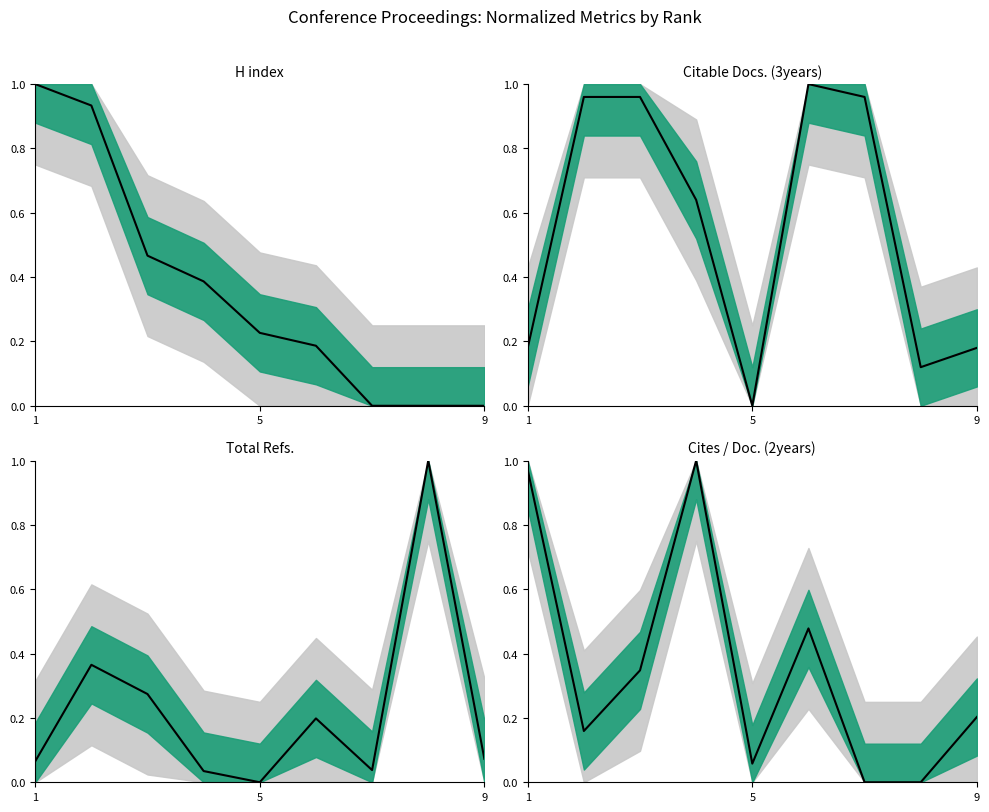

How many values are above zero?

7